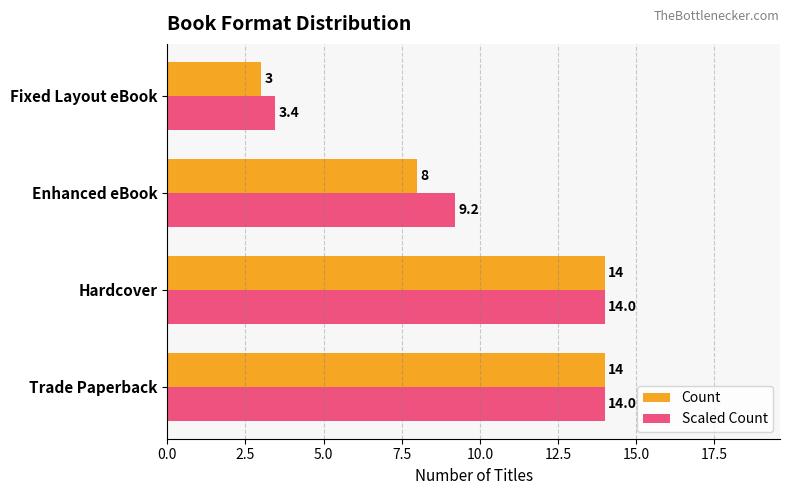

Which series has the largest total across all categories?

Scaled Count